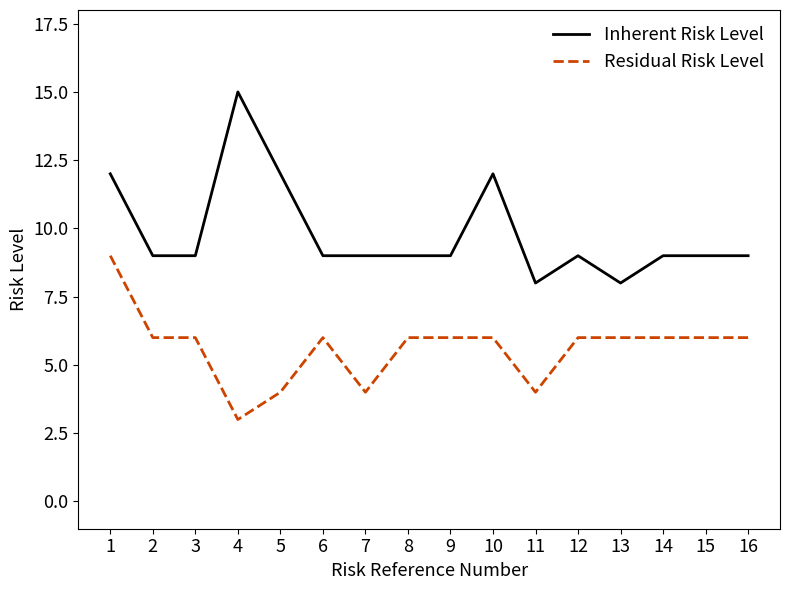

What are all the series names shown in the legend?

Inherent Risk Level, Residual Risk Level